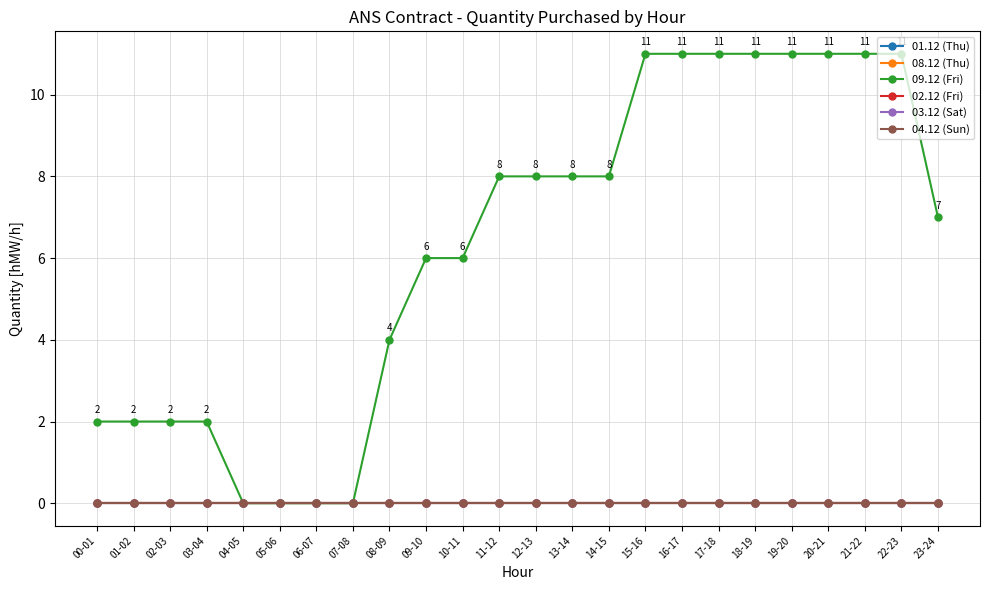

Which series has the widest spread of values?

09.12 (Fri)